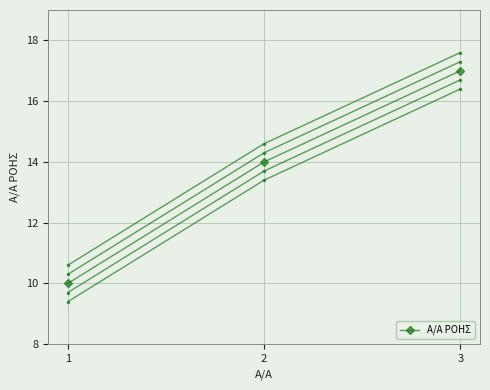

What is the maximum value shown in the chart?

17